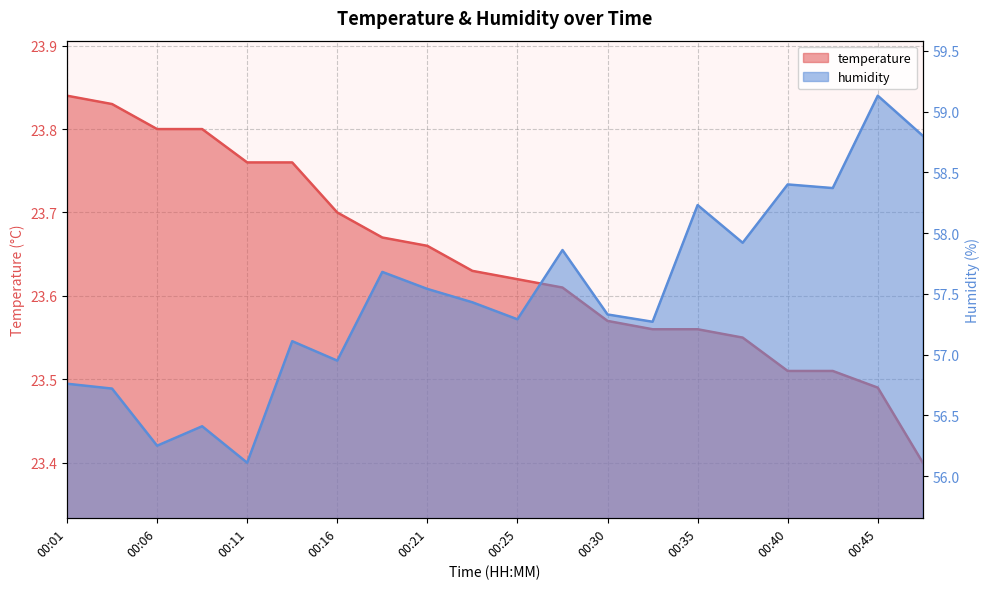

Which label corresponds to the largest value in the chart?

00:45